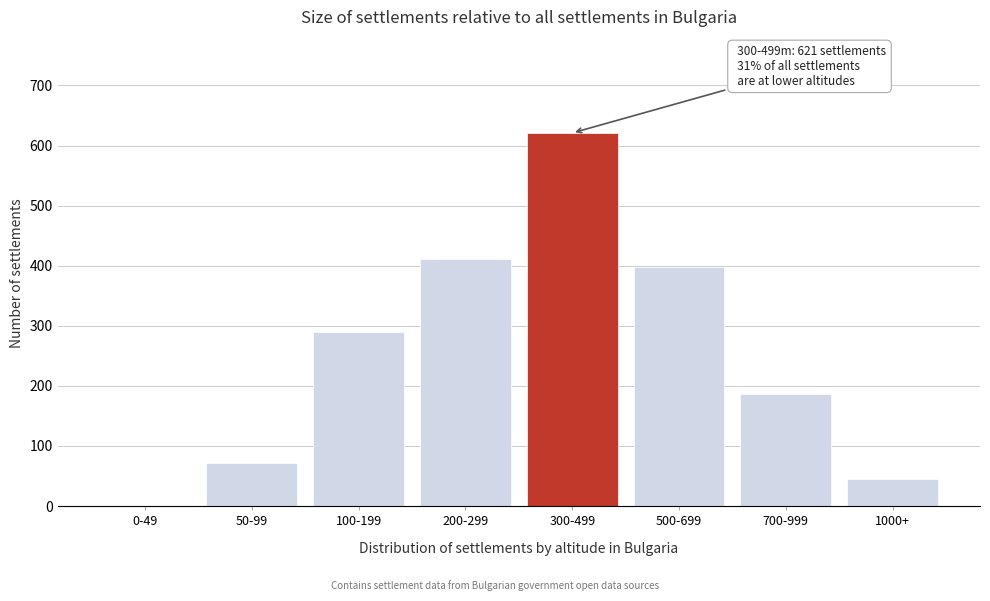

Reading left to right, transcribe all the data shown in this chart.

0-49=0	50-99=71	100-199=289	200-299=412	300-499=621	500-699=398	700-999=187	1000+=45